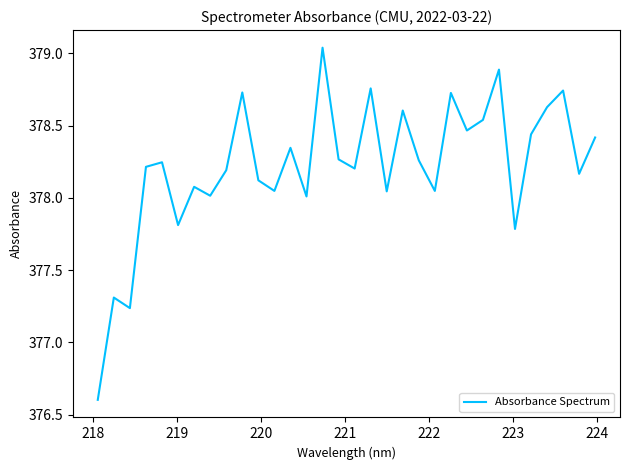

What is the difference between the maximum and minimum values?

2.4